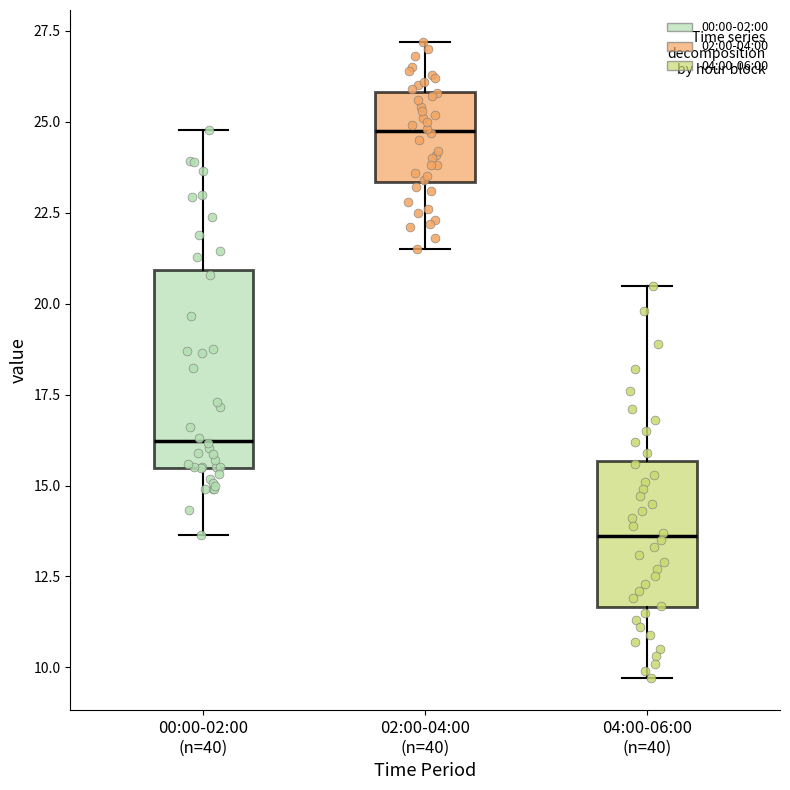

Reading left to right, transcribe this box plot: for each box, give where its median line is, the range the box spans, and where its two whiskers end, as read against the y-axis. The values are not printed on the chart, so give them approximately, as read against the axis.

00:00-02:00 (n=40): median 16.0, box 15.5 to 21.0, whiskers 13.5 to 25.0
02:00-04:00 (n=40): median 25.0, box 23.5 to 26.0, whiskers 21.5 to 27.0
04:00-06:00 (n=40): median 13.5, box 11.5 to 15.5, whiskers 9.5 to 20.5